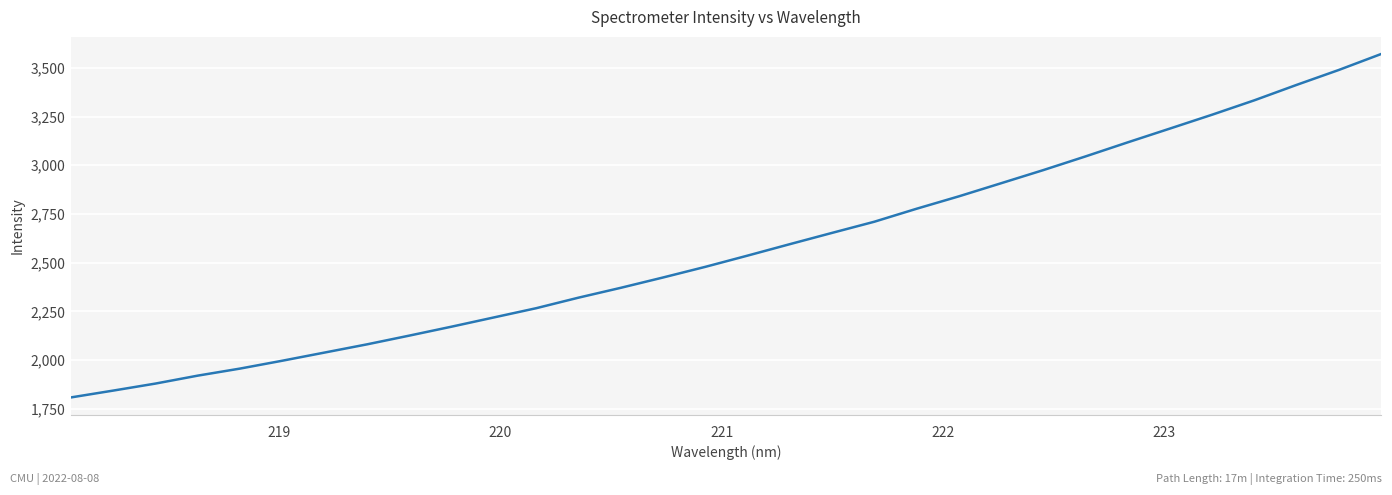

What is the maximum value shown in the chart?

3570.9